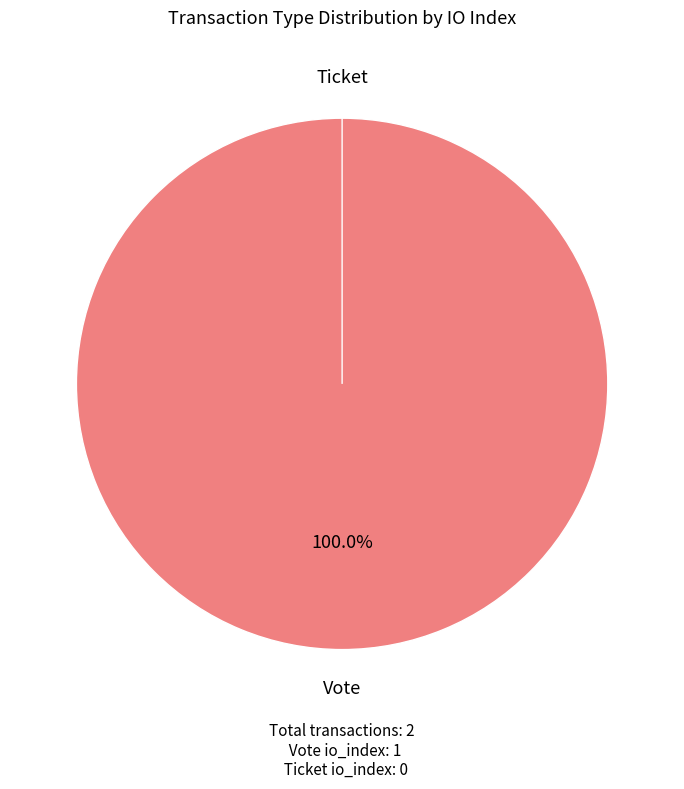

How many slices are in this pie chart?

2